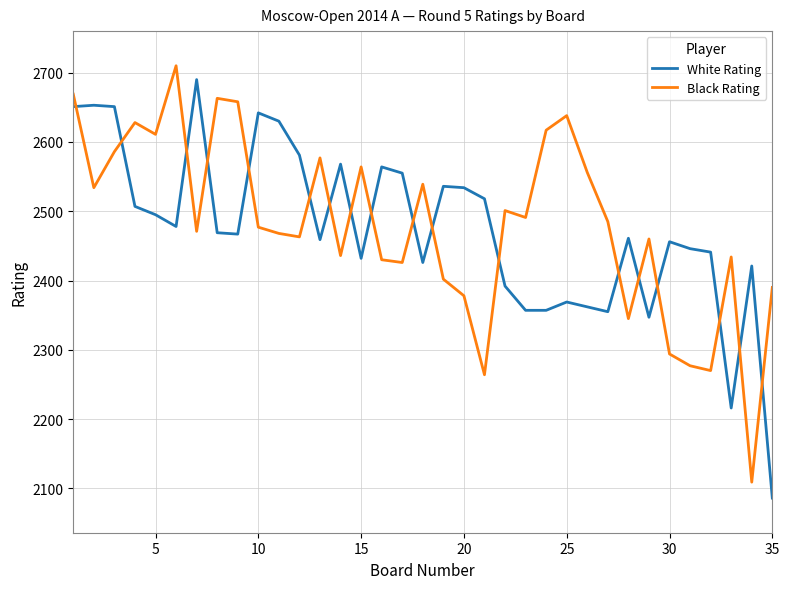

After their last crossing, which series has the higher values: Black Rating or White Rating?

Black Rating